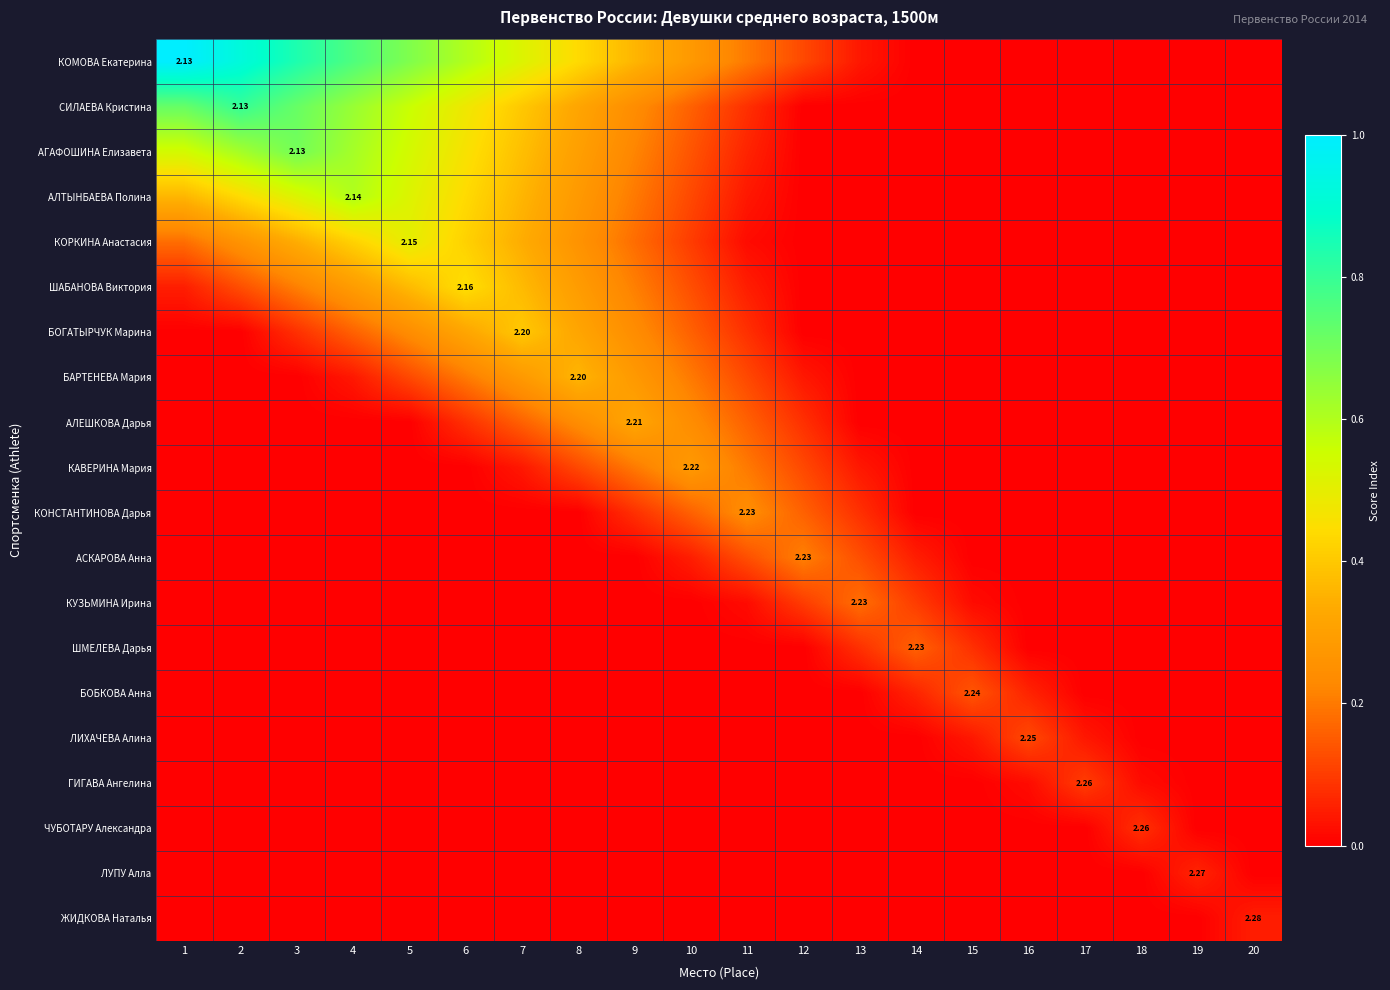

What is the maximum value shown in the chart?

1.0